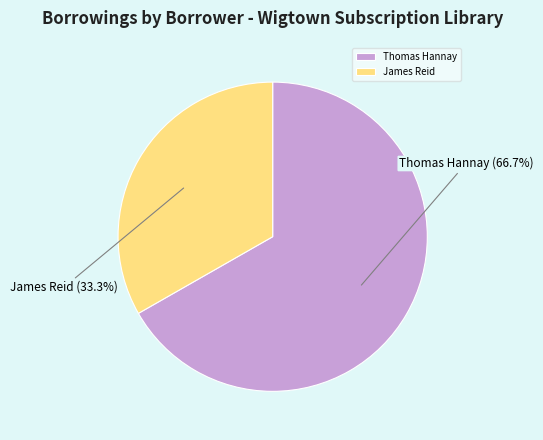

How many segments does this pie chart have?

2